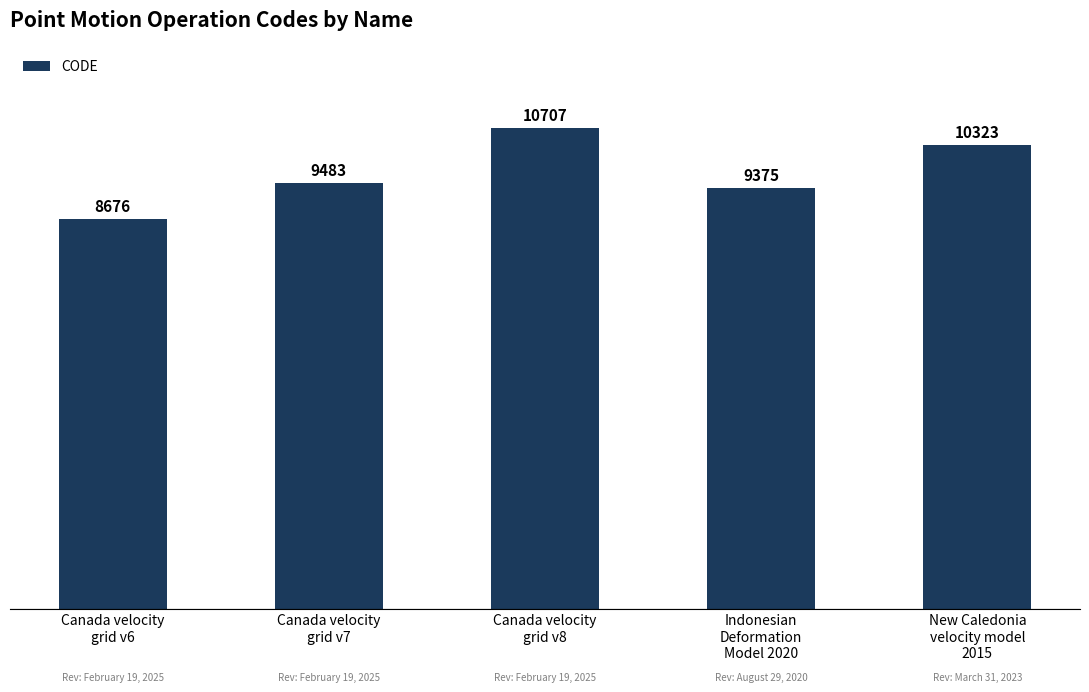

Between Canada velocity
grid v7 and Indonesian
Deformation
Model 2020, which is larger?

Canada velocity
grid v7